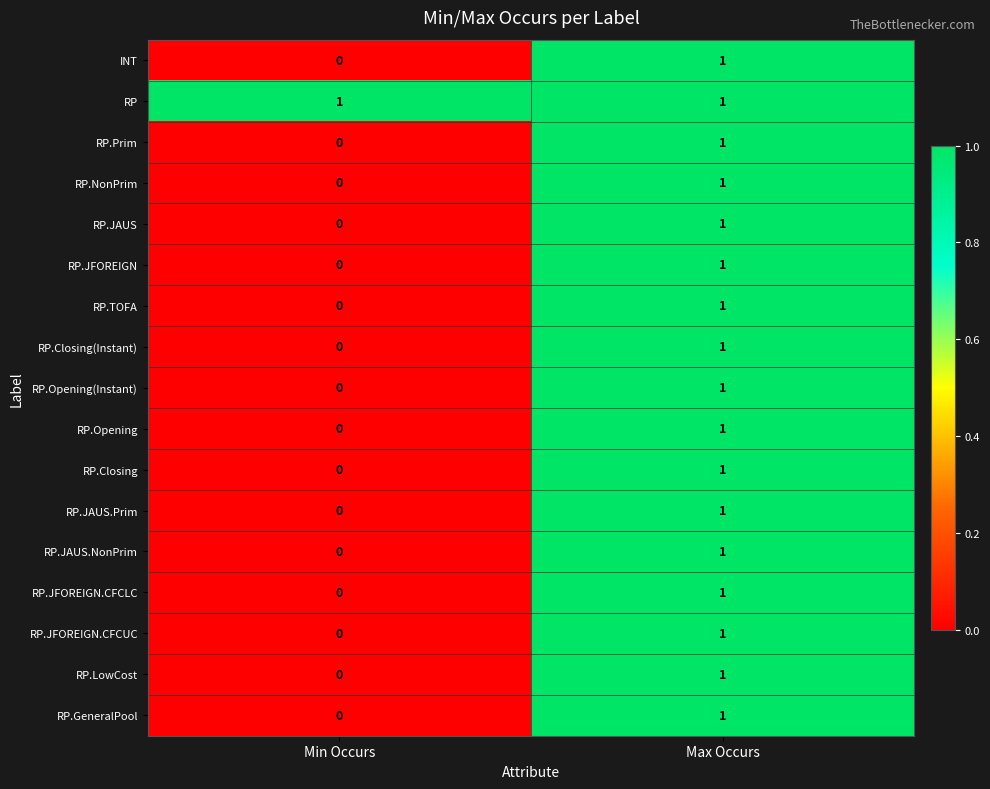

Which series has the largest total across all categories?

RP